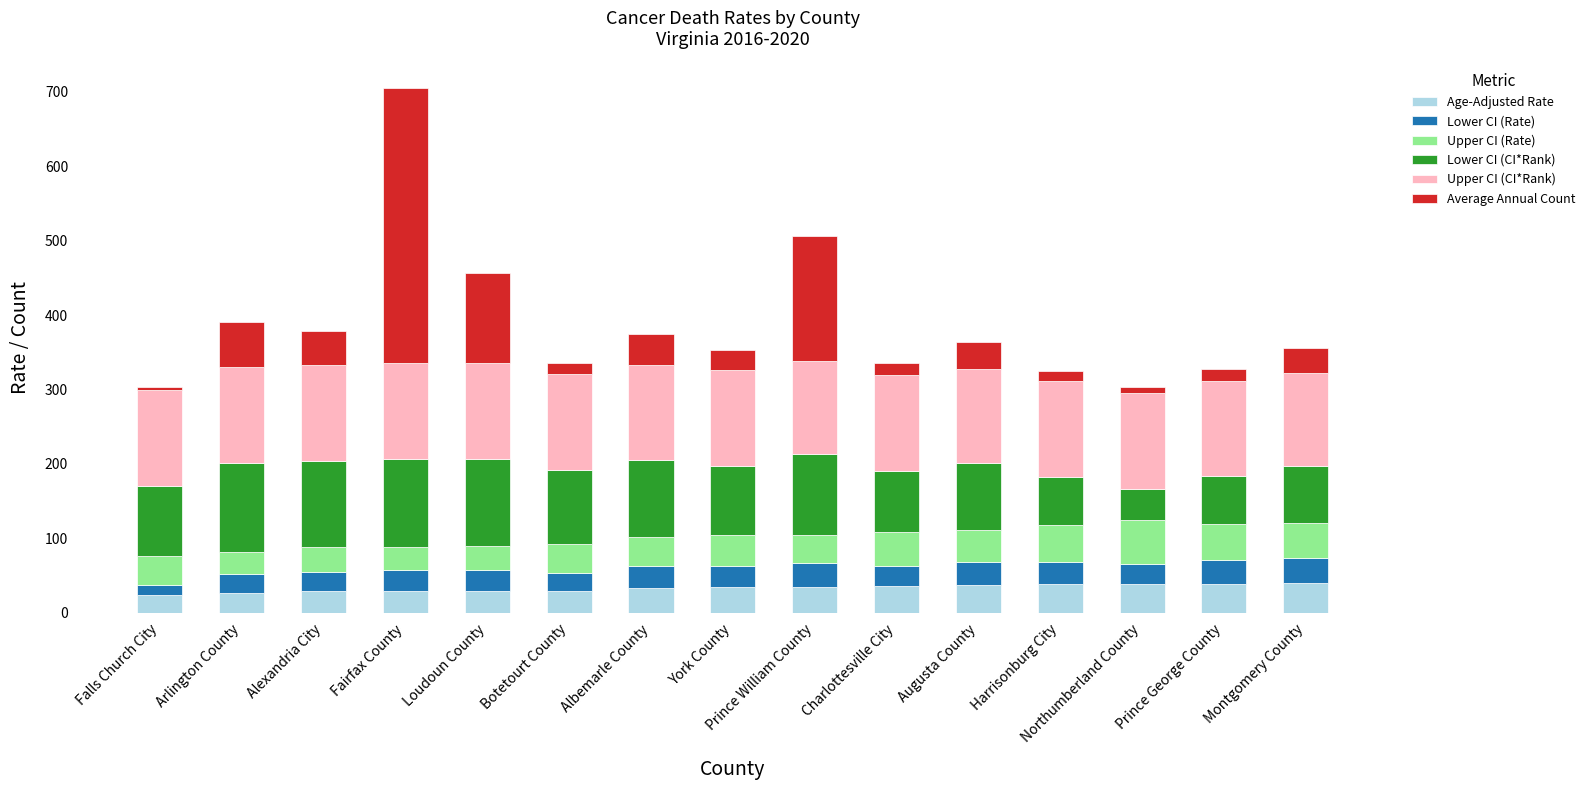

What is the sum of the Age-Adjusted Rate values at Prince George County and Charlottesville City?

74.8